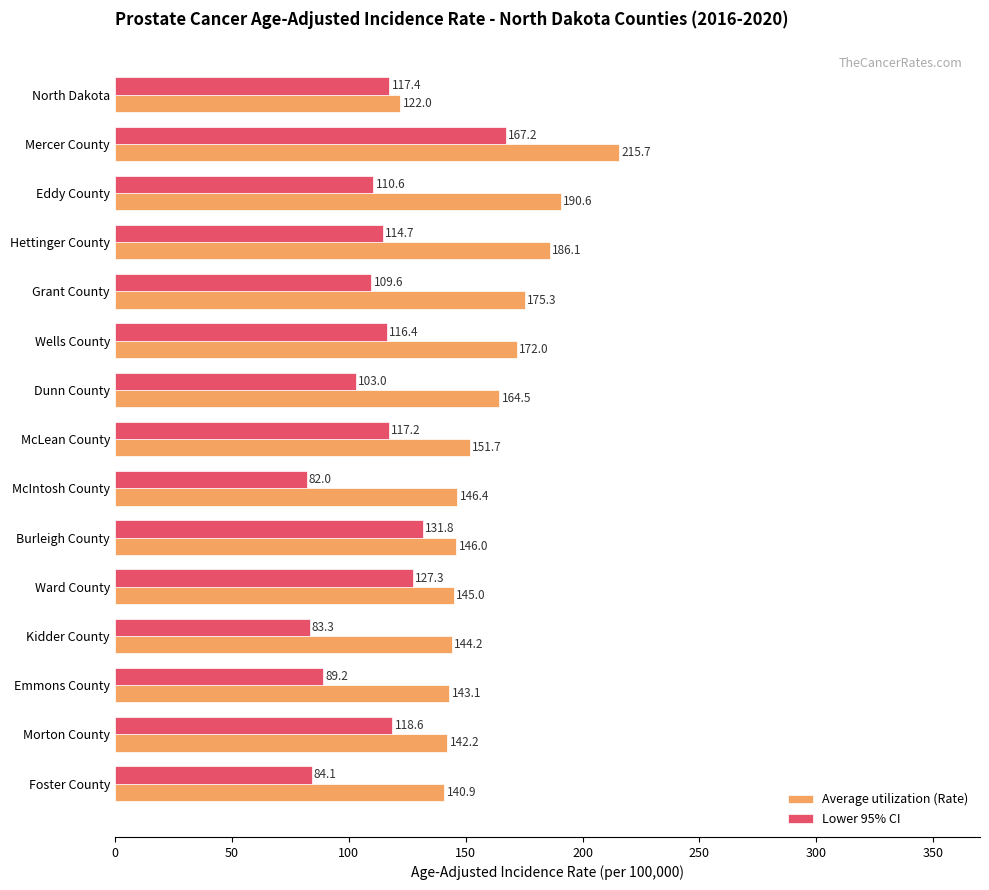

What is the minimum value for Lower 95% CI?

82.0